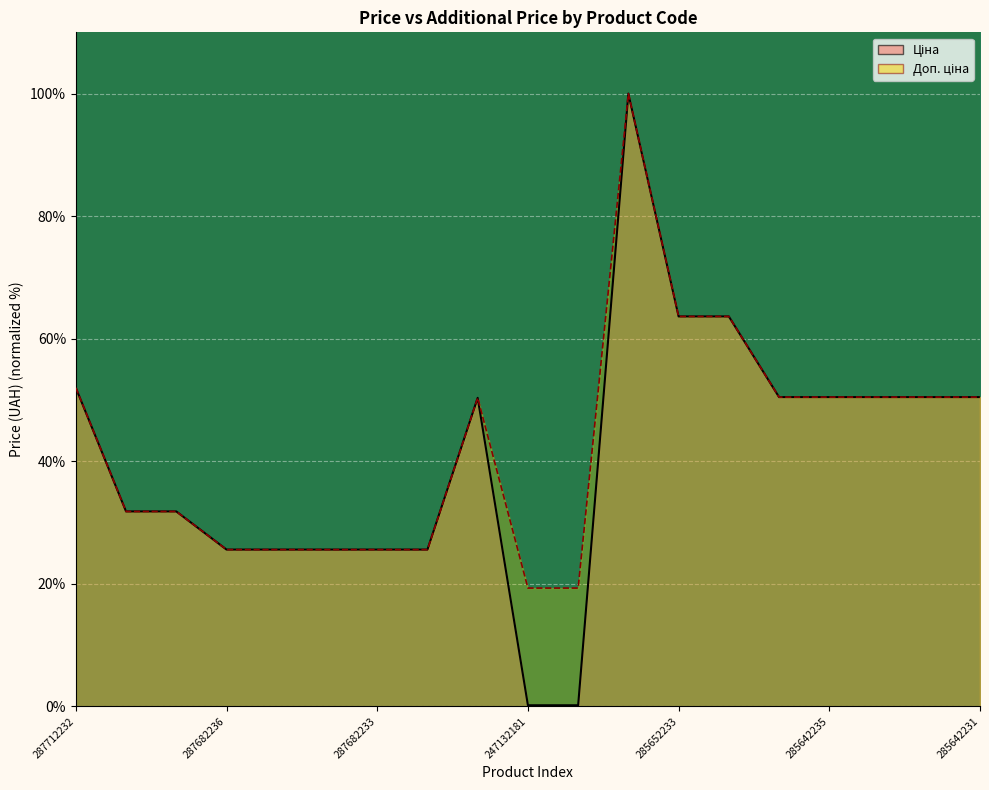

Which category has the lowest value across all series?

247132181